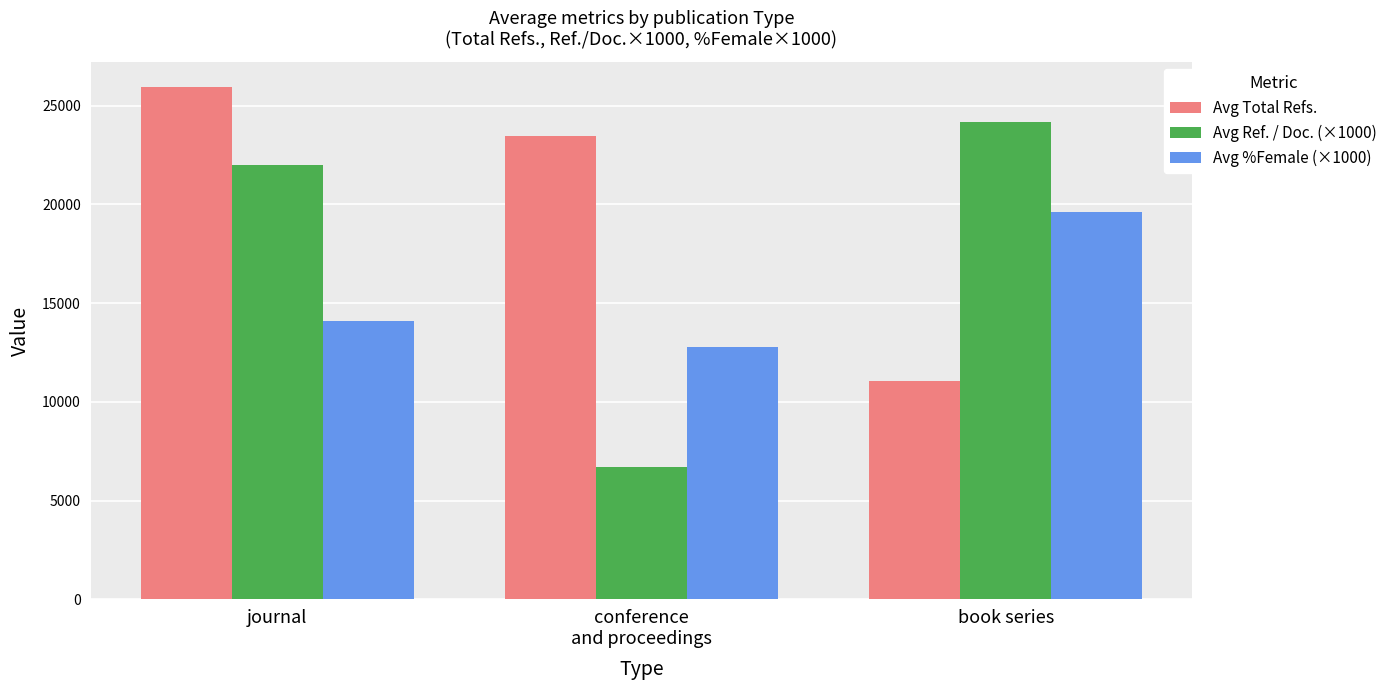

Reading left to right, extract all data points from this chart.

Avg Total Refs.: 25929.9	23452.6	11073.0
Avg Ref. / Doc. (×1000): 22009.0	6714.0	24180.0
Avg %Female (×1000): 14073.7	12788.0	19610.0